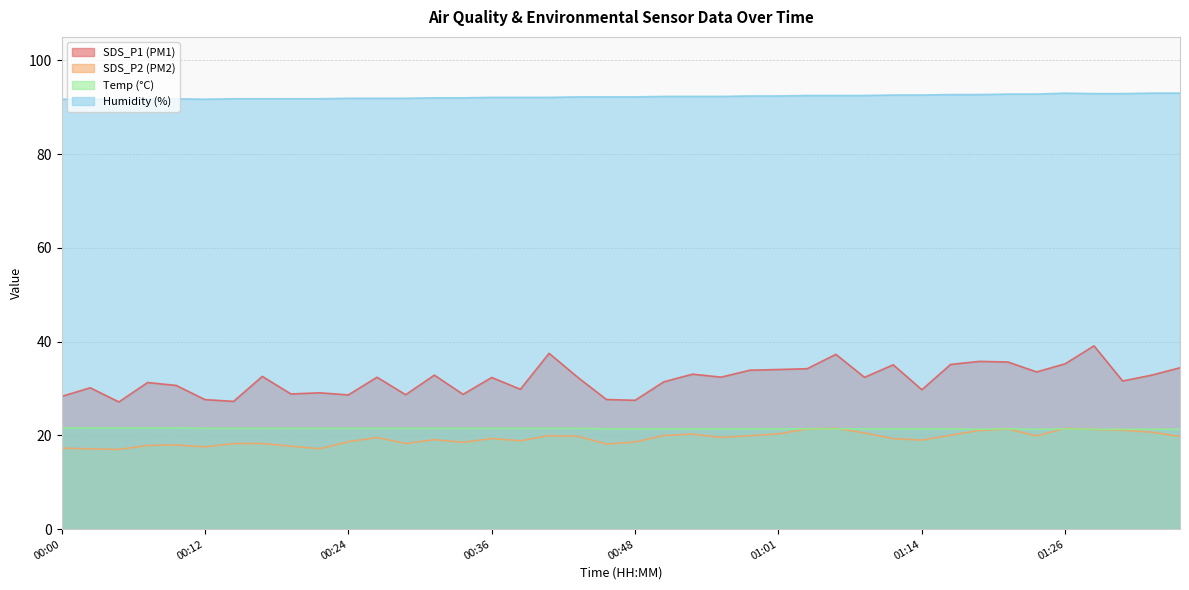

Reading left to right, extract all data points from this chart.

SDS_P1: 28.3	30.1	27.1	31.3	30.6	27.6	27.2	32.6	28.8	29.1	28.6	32.4	28.7	32.9	28.8	32.4	29.8	37.5	32.4	27.6	27.5	31.4	33.0	32.4	33.9	34.0	34.2	37.3	32.4	35.0	29.7	35.1	35.8	35.6	33.5	35.3	39.1	31.6	32.8	34.4
SDS_P2: 17.3	17.1	17.0	17.9	17.9	17.6	18.2	18.3	17.7	17.1	18.6	19.6	18.3	19.1	18.5	19.3	18.9	19.9	19.8	18.2	18.6	20.0	20.3	19.6	19.9	20.3	21.4	21.5	20.5	19.3	19.0	20.1	21.1	21.4	19.9	21.5	21.2	21.1	20.7	19.8
Temp: 21.6	21.6	21.6	21.6	21.6	21.5	21.5	21.5	21.5	21.5	21.5	21.5	21.5	21.5	21.5	21.5	21.5	21.5	21.5	21.4	21.4	21.4	21.4	21.4	21.4	21.4	21.4	21.4	21.4	21.4	21.4	21.4	21.3	21.4	21.3	21.4	21.3	21.3	21.3	21.3
Humidity: 91.7	91.7	91.7	91.8	91.8	91.7	91.8	91.8	91.8	91.8	91.9	91.9	91.9	92.0	92.0	92.1	92.1	92.1	92.2	92.2	92.2	92.3	92.3	92.3	92.4	92.4	92.5	92.5	92.5	92.6	92.6	92.7	92.7	92.8	92.8	93.0	92.9	92.9	93.0	93.0